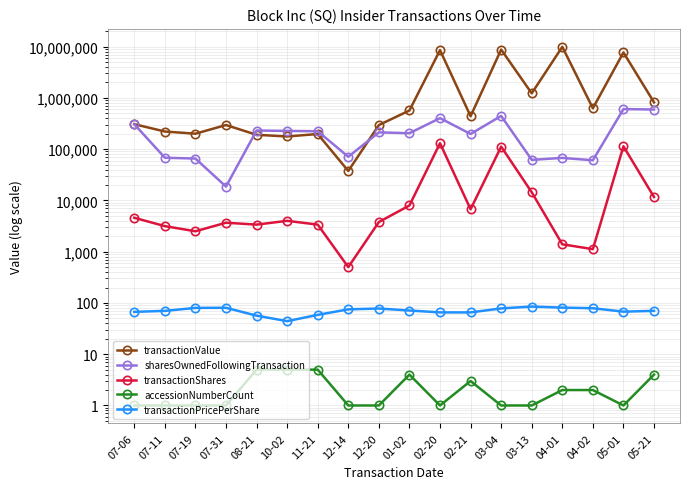

Which series has the largest total across all categories?

transactionValue